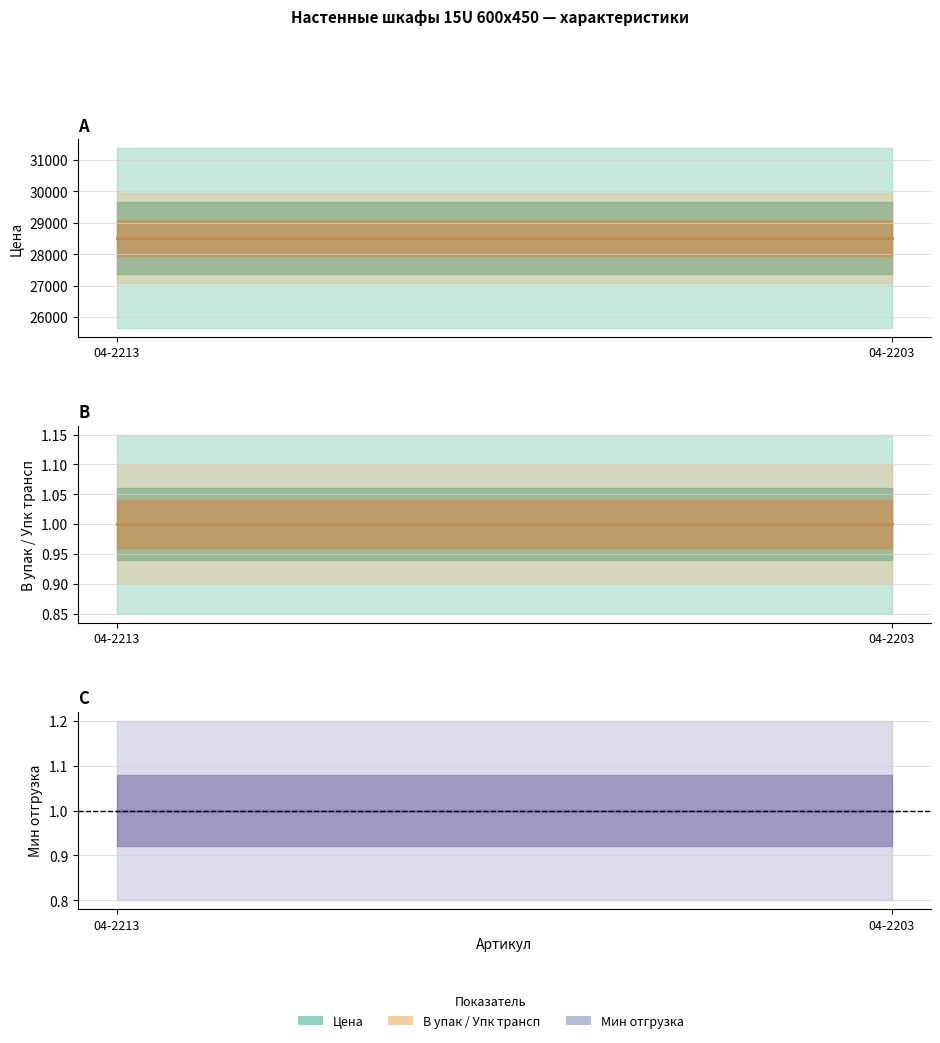

Reading left to right, list all the values displayed in this chart.

Цена: 04-2213=28518.5	04-2203=28518.5
В упак: 04-2213=1.0	04-2203=1.0
Упк трансп: 04-2213=1.0	04-2203=1.0
Мин отгрузка: 04-2213=1.0	04-2203=1.0